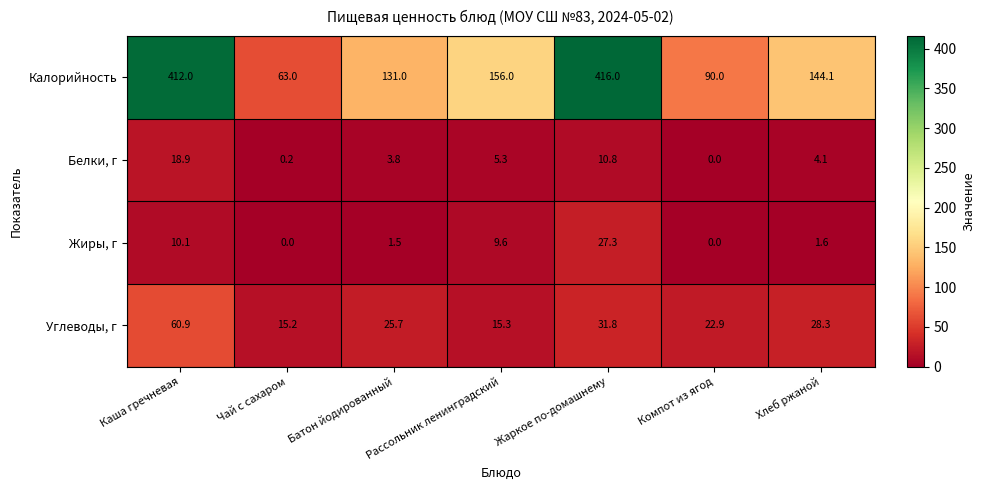

Is it true that Жиры, г equals 1.6 at Хлеб ржаной?

True